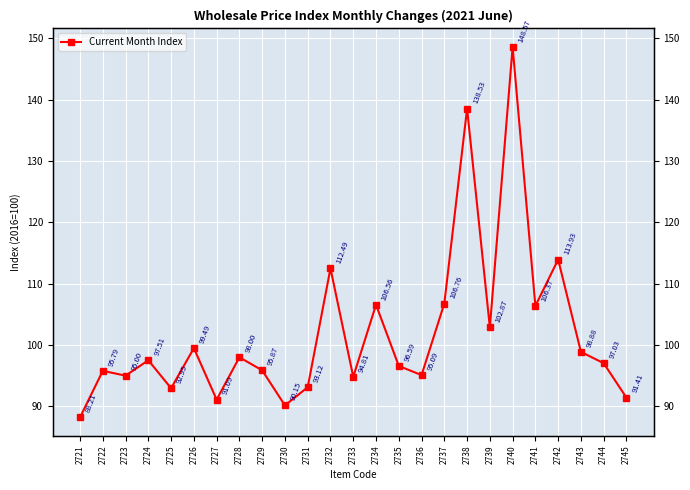

How many points are higher than both their immediate neighbors (excluding endpoints)?

9